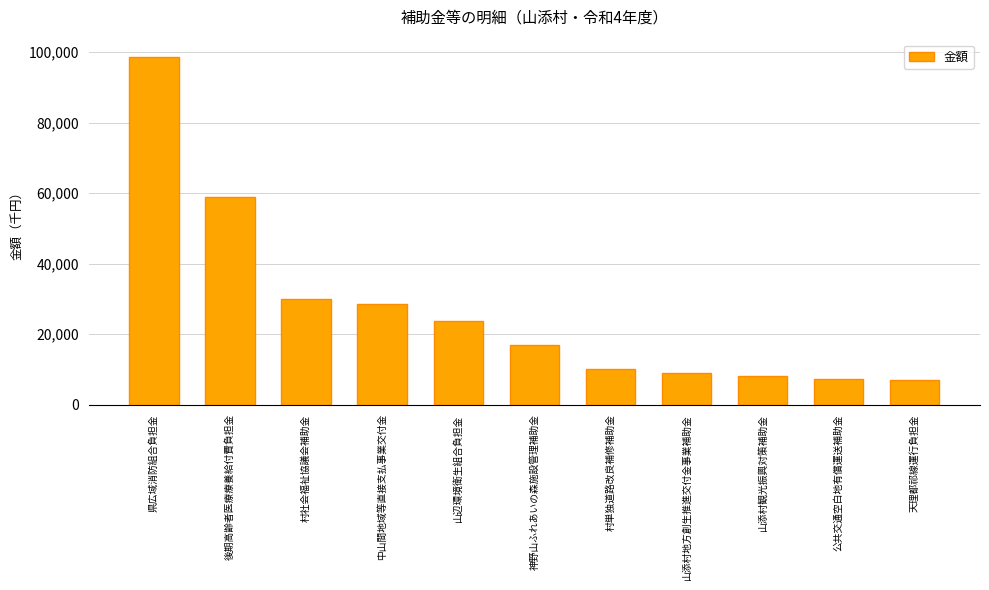

What is the change in value from 村単独道路改良補修補助金 to 山添村地方創生推進交付金事業補助金?

-988.0